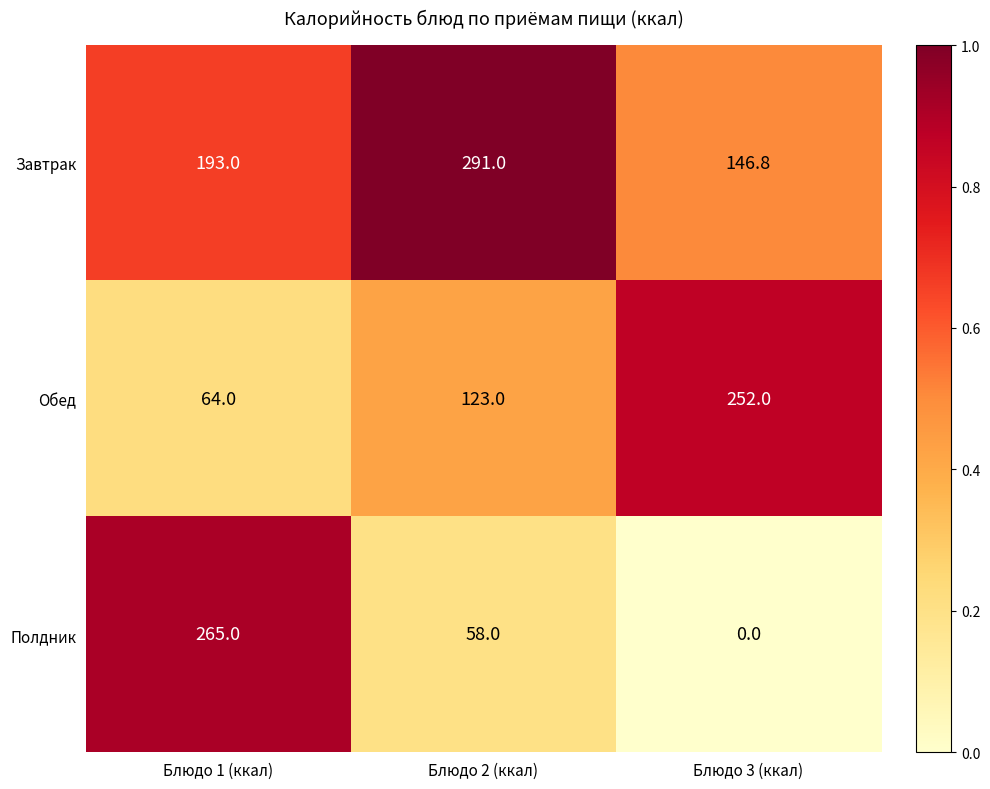

At which label is Полдник closest to 132?

Блюдо 2 (ккал)